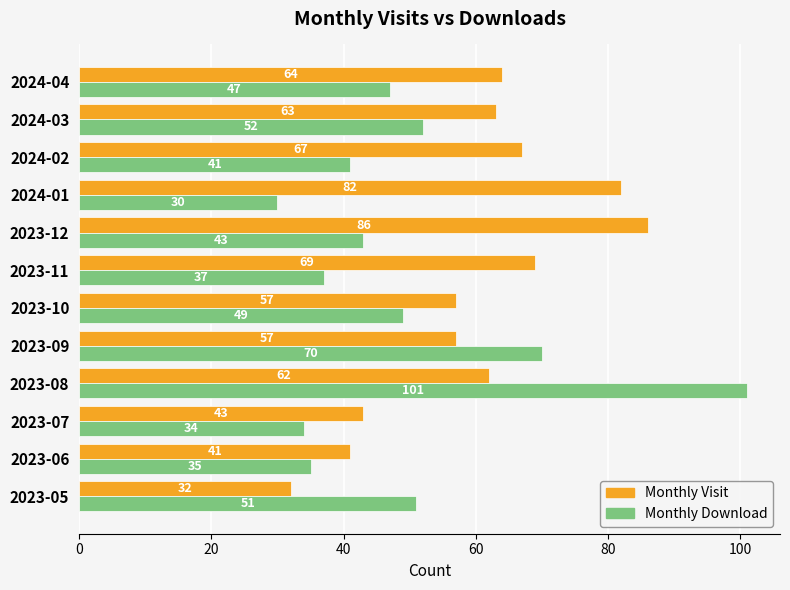

What is the total value across all series at 2023-08?

163